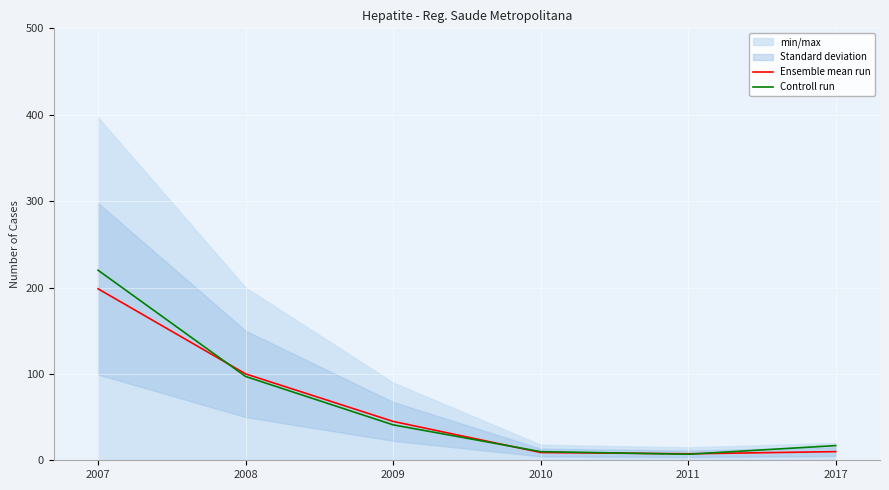

Is this an area chart (filled region under the line)?

No